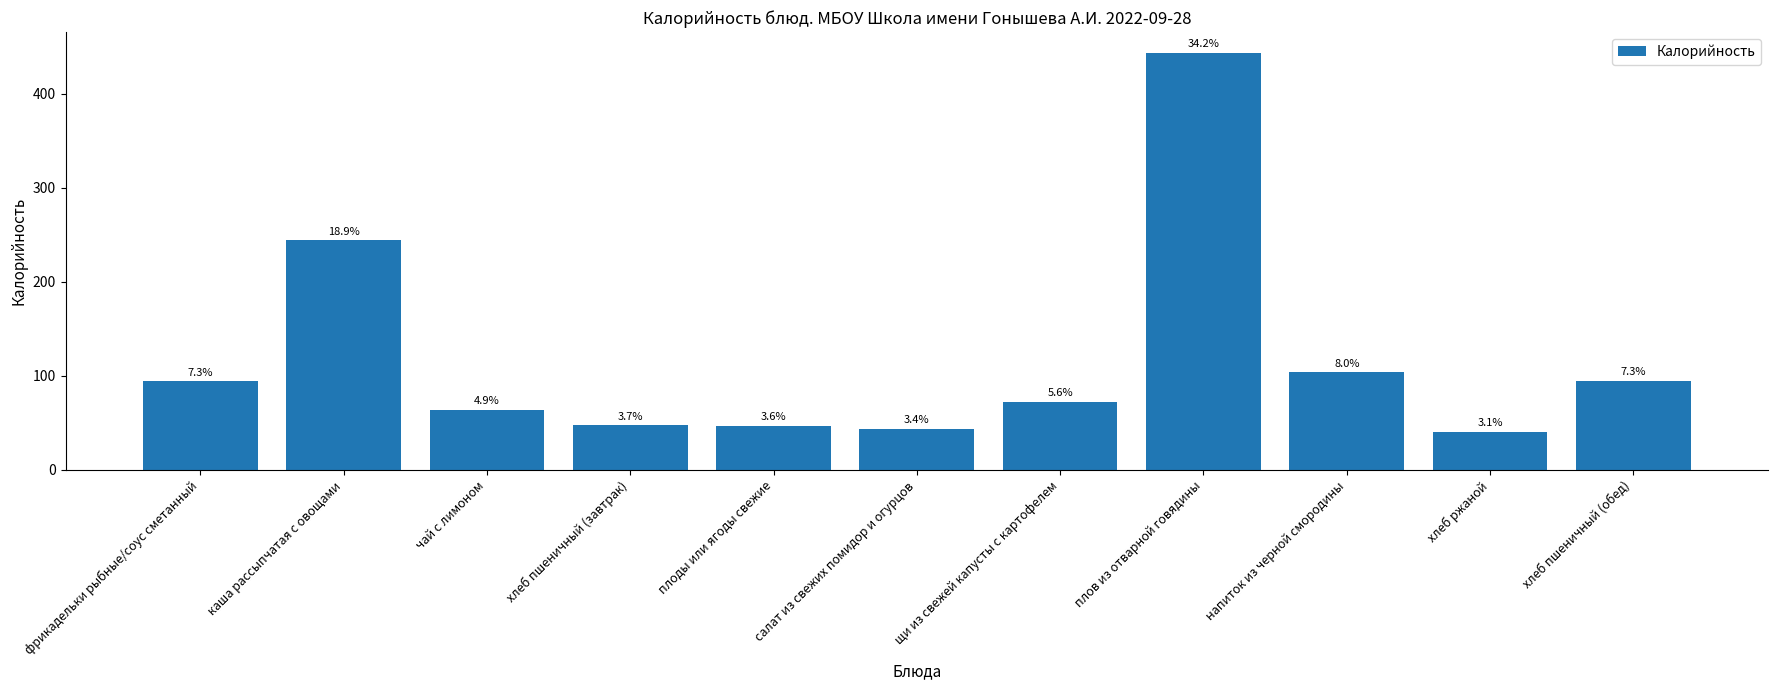

How many bars are there in total?

11